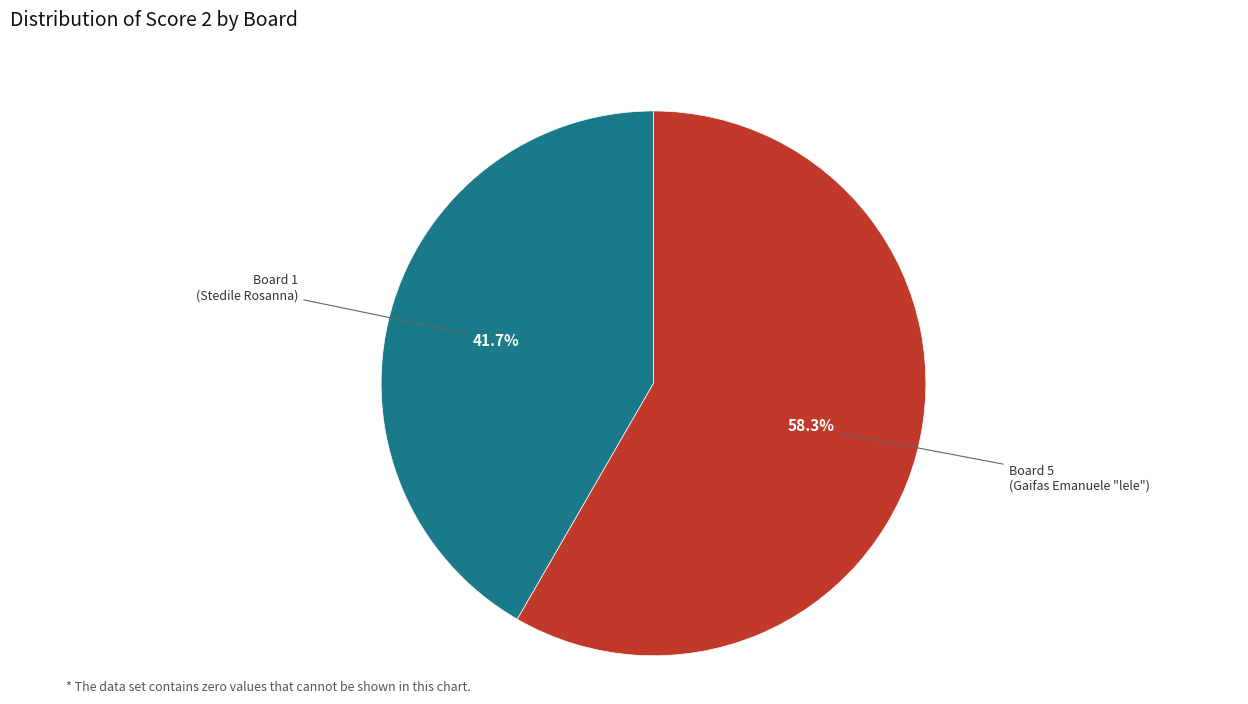

Is there a majority slice in this chart?

Yes